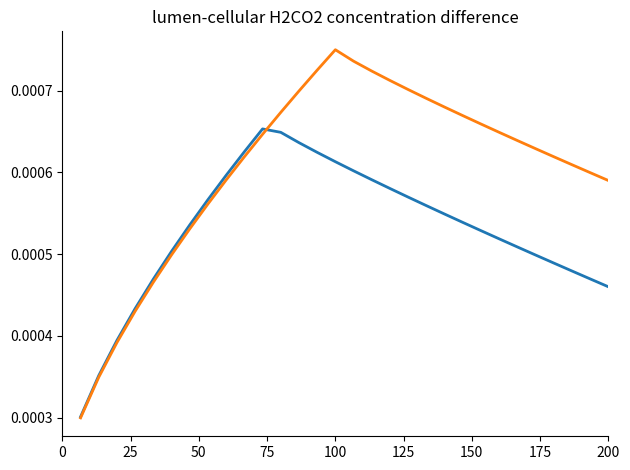

How many lines are shown in the chart?

2